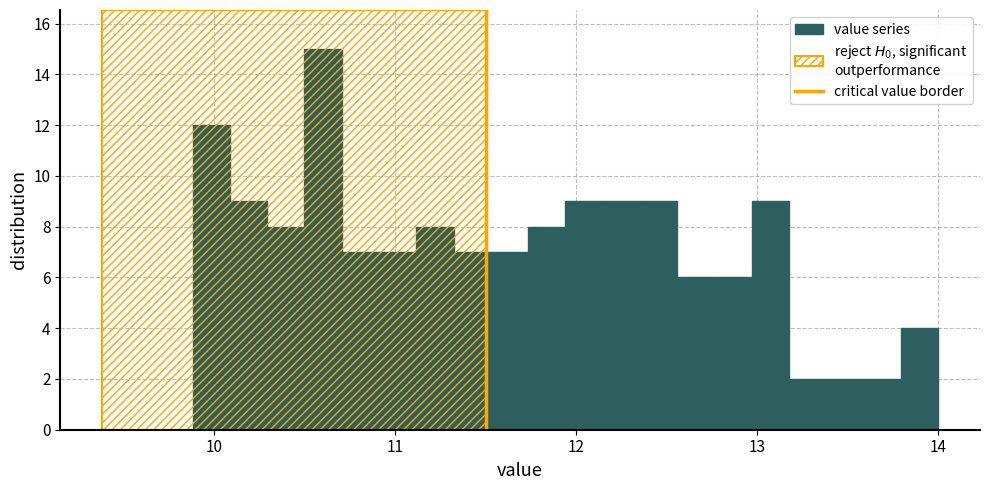

Read against the x-axis, roughly where is the centre of the tallest bar?

10.6